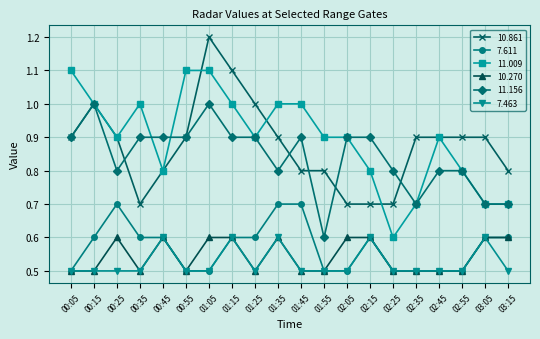

Does the chart have visible grid lines?

Yes